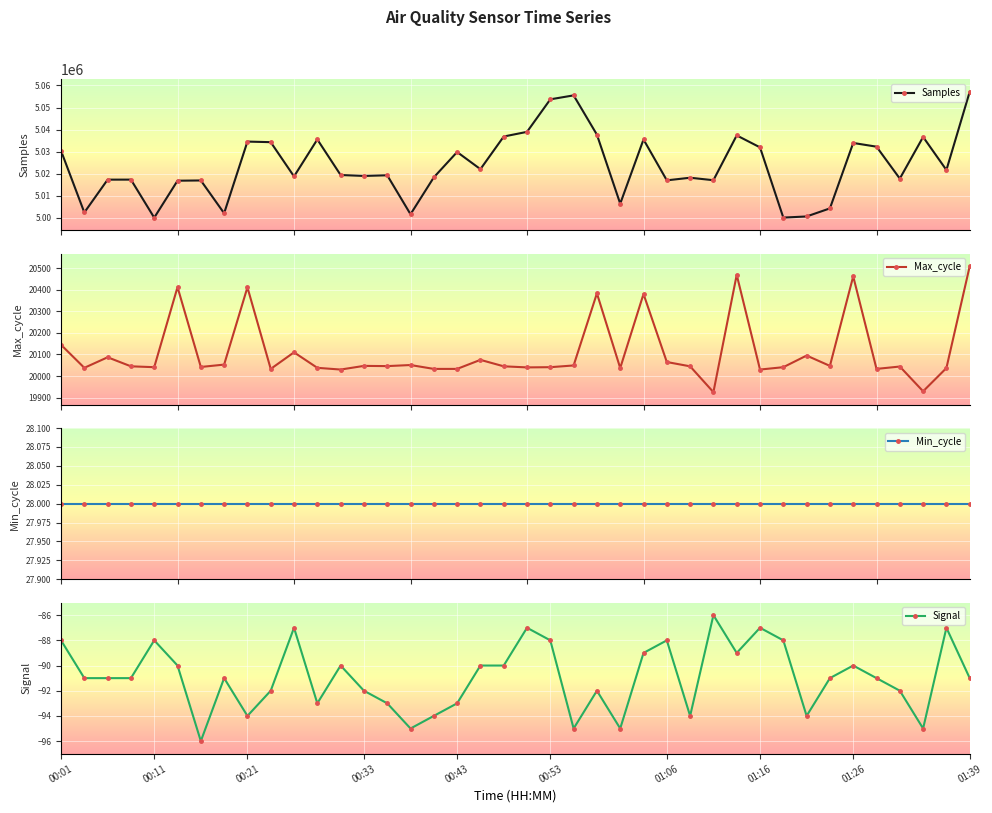

At how many categories does at least one series exceed 985858?

40